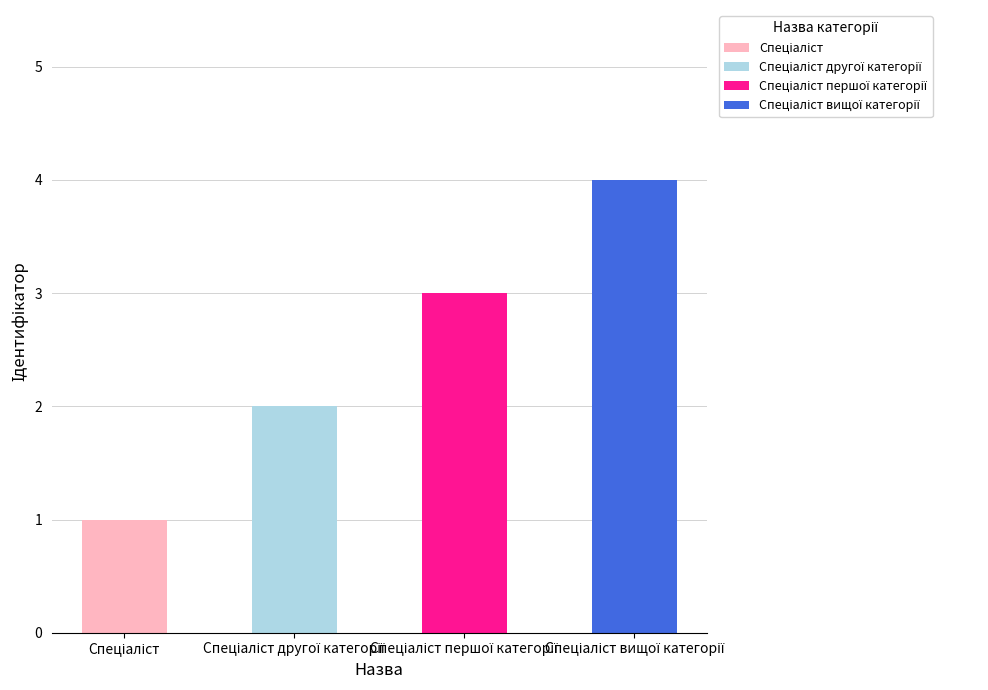

Which has a higher value, Спеціаліст вищої категорії or Спеціаліст другої категорії?

Спеціаліст вищої категорії